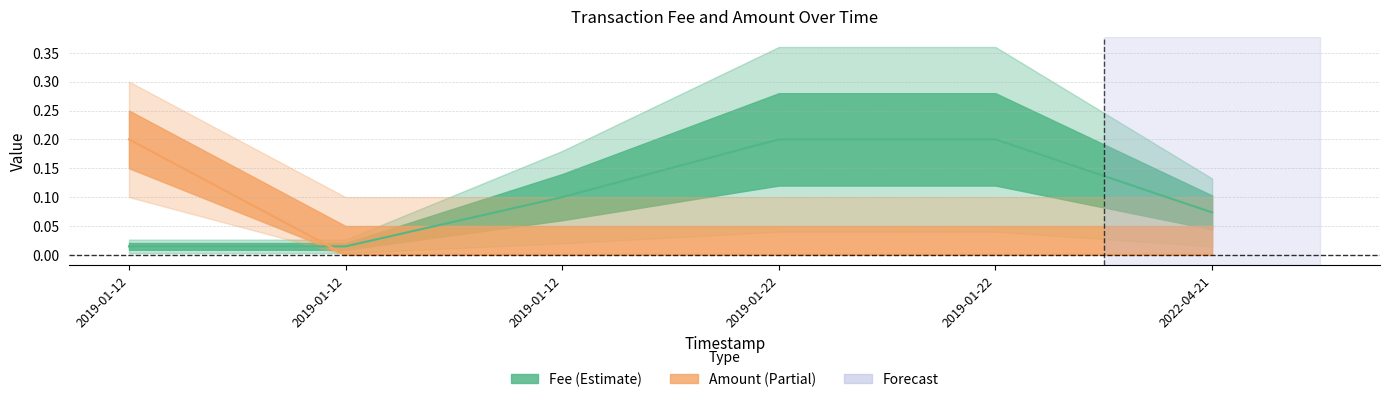

Which series changed the most between 2019-01-22 and 2022-04-21?

Fee